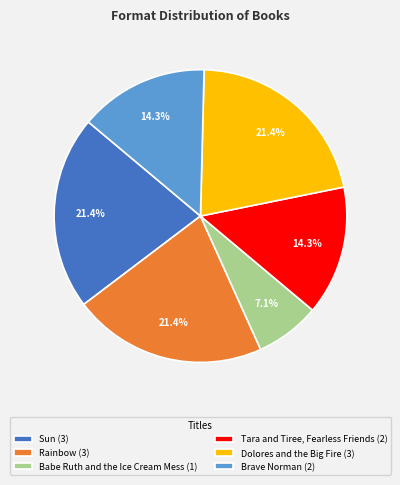

Do Tara and Tiree, Fearless Friends (2) and Dolores and the Big Fire (3) together represent more than half of the pie?

No